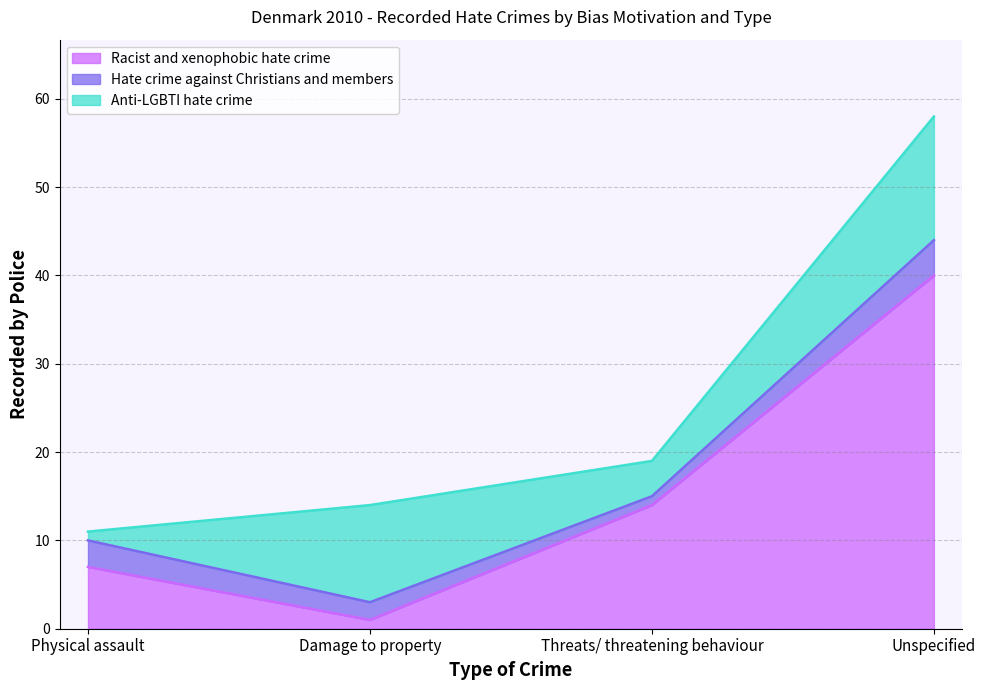

Read the Anti-LGBTI hate crime value at Unspecified.

14